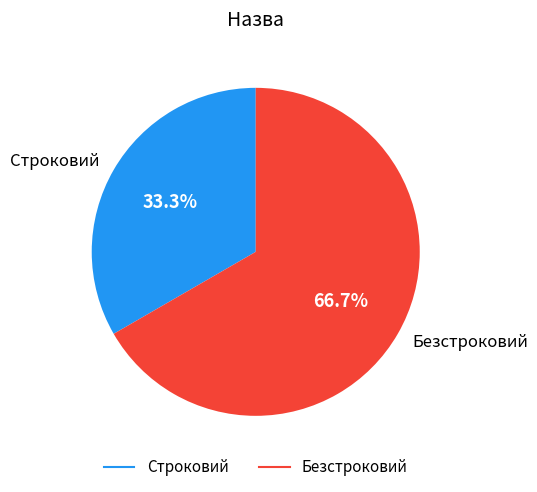

What portion of the pie excludes Строковий?

66.7%